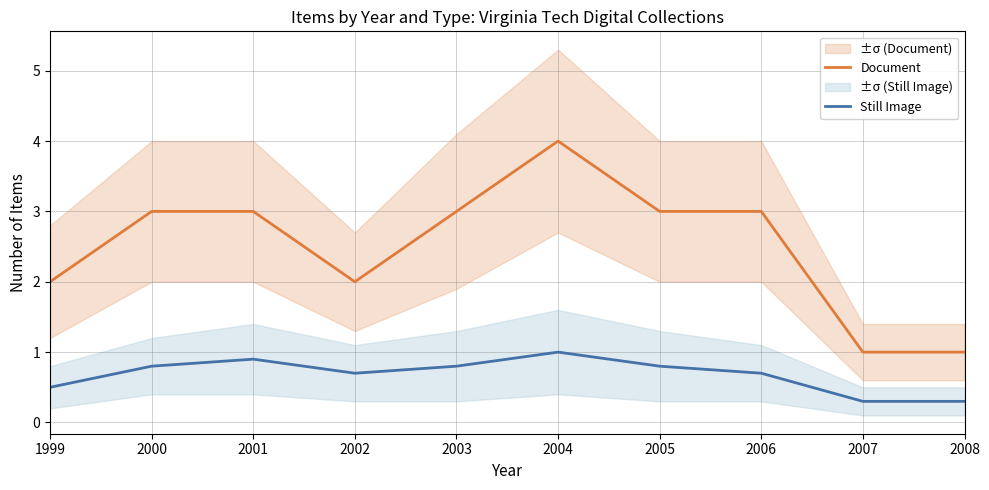

What is the difference between the maximum and minimum values in the Document series?

3.0